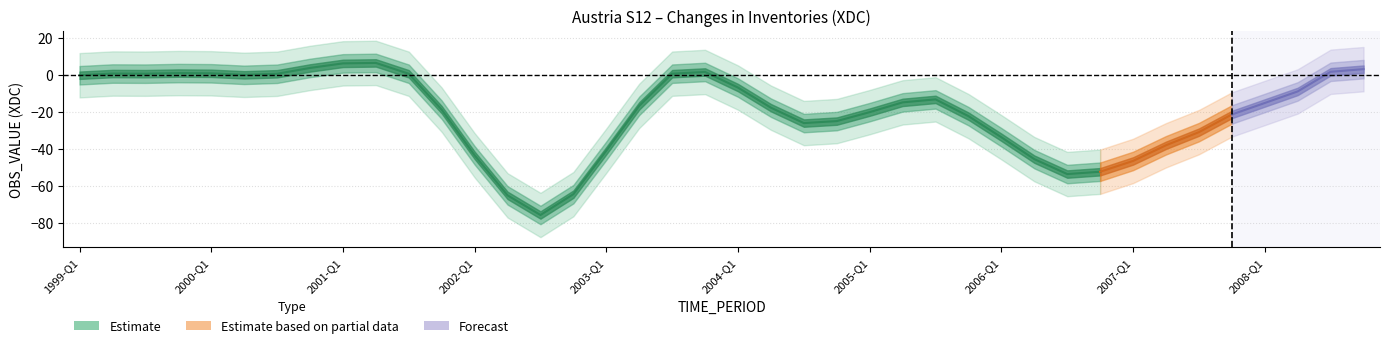

Between 2003-Q4 and 2007-Q3, which is larger?

2003-Q4